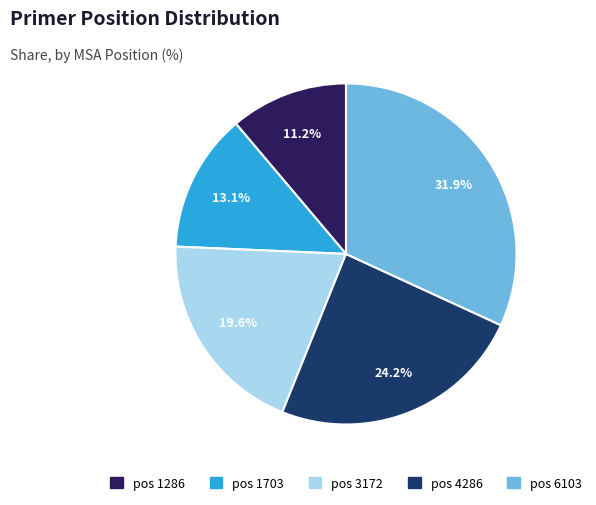

How many slices are in this pie chart?

5